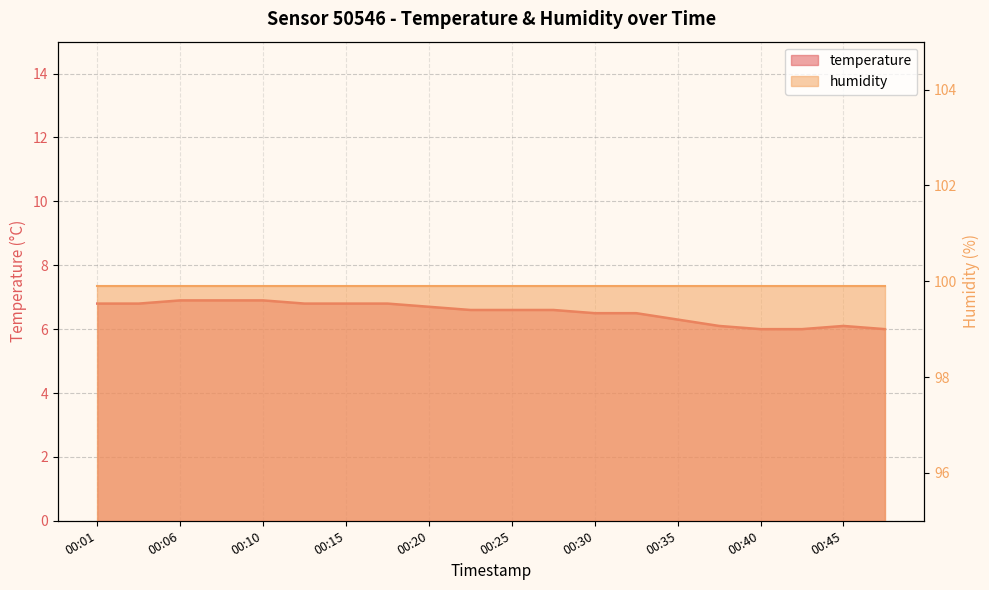

Which label corresponds to the smallest value in the chart?

00:40